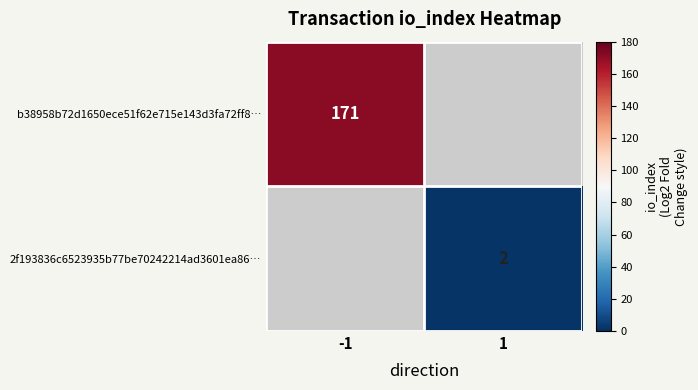

The 2f193836c6523935b77be70242214ad3601ea86… series shows 3.4 at 1. True or false?

False